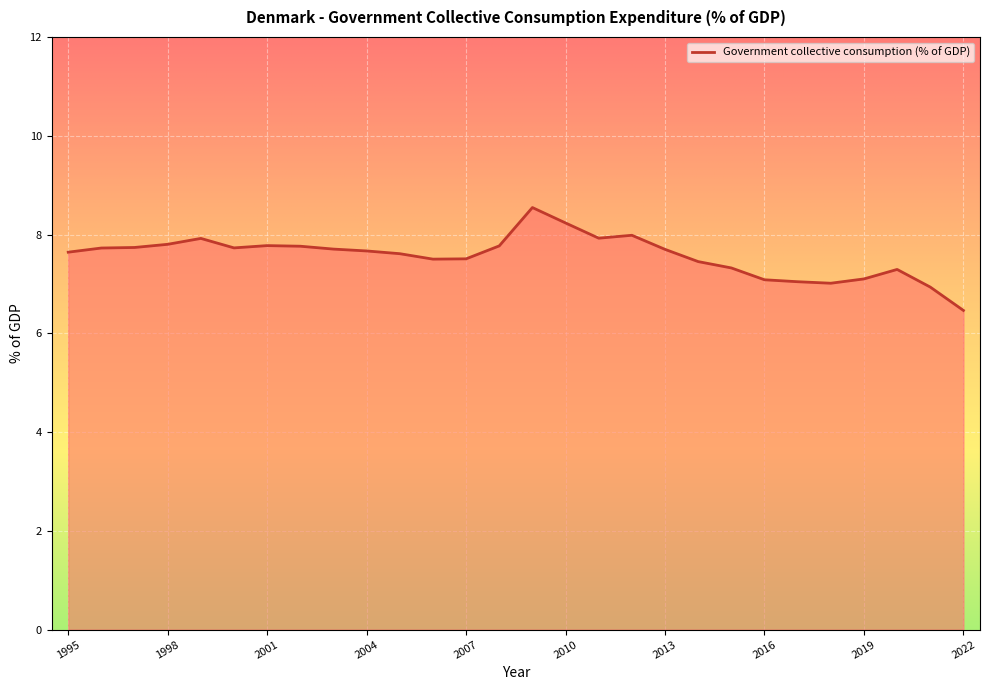

What is the greatest value displayed?

8.5